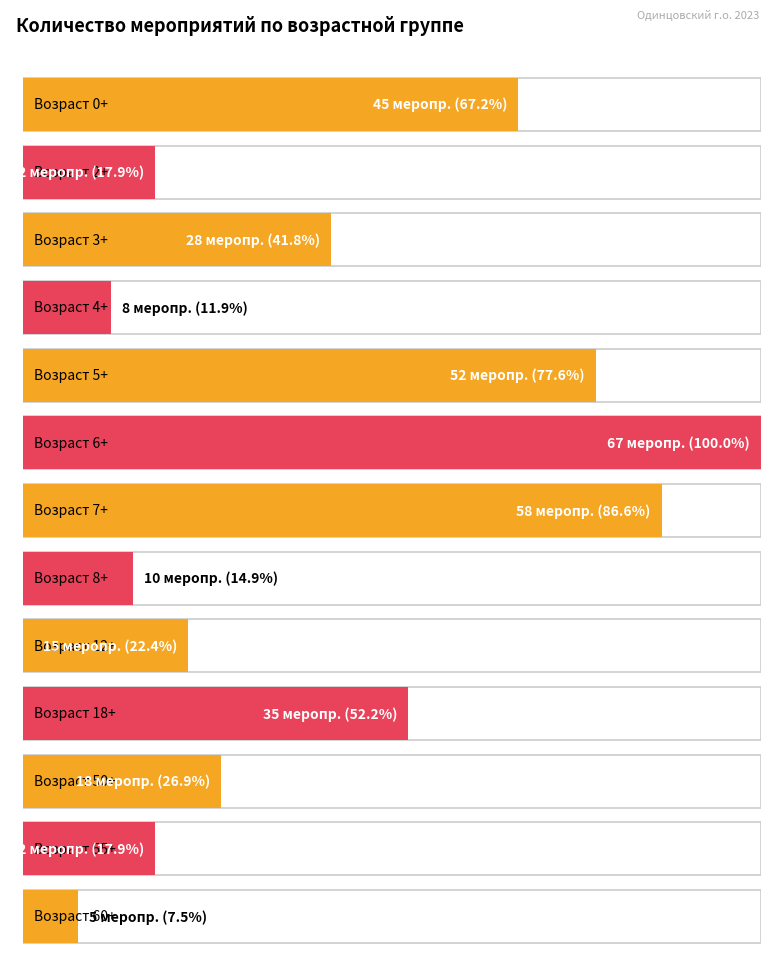

Rank the categories by value from lowest to highest.

60+, 4+, 8+, 2+, 55+, 12+, 50+, 3+, 18+, 0+, 5+, 7+, 6+